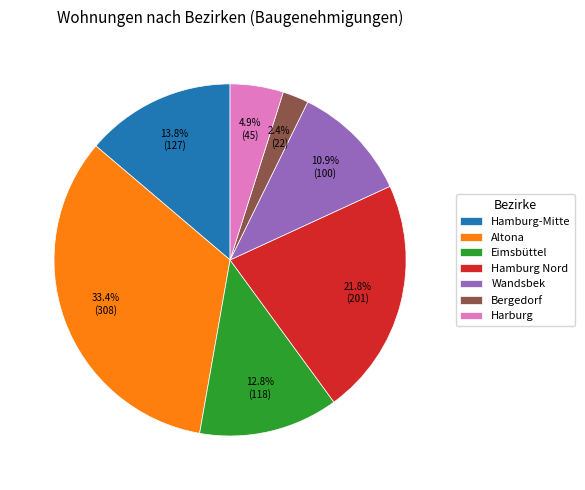

What portion of the pie excludes Hamburg-Mitte?

86.2%